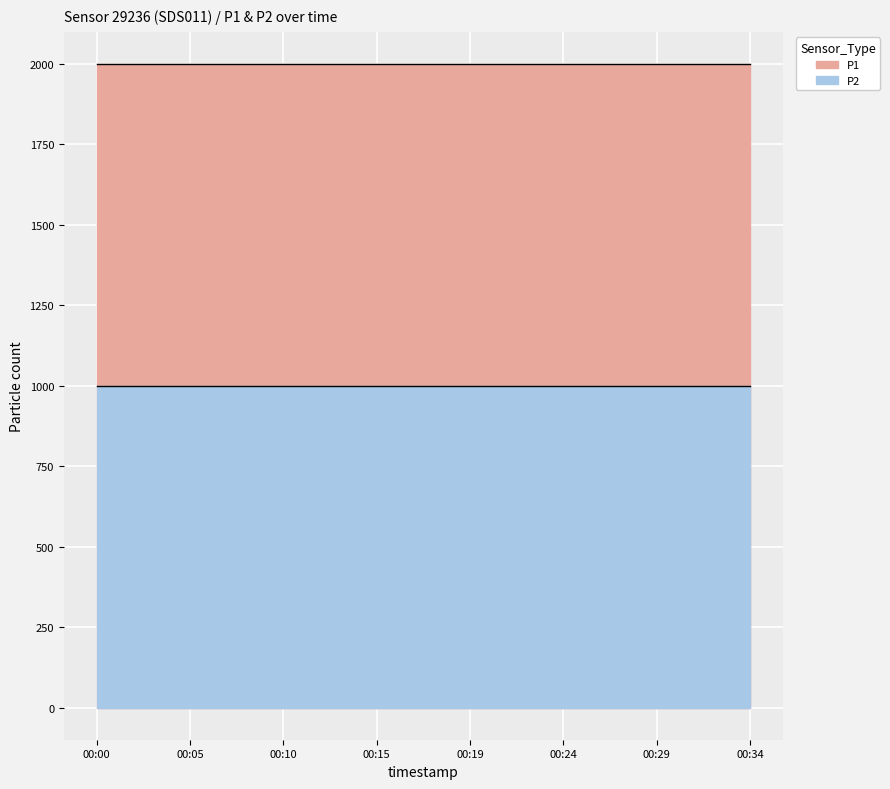

Rank the series at 2023-12-20T00:17:29 from lowest to highest value.

P2, P1